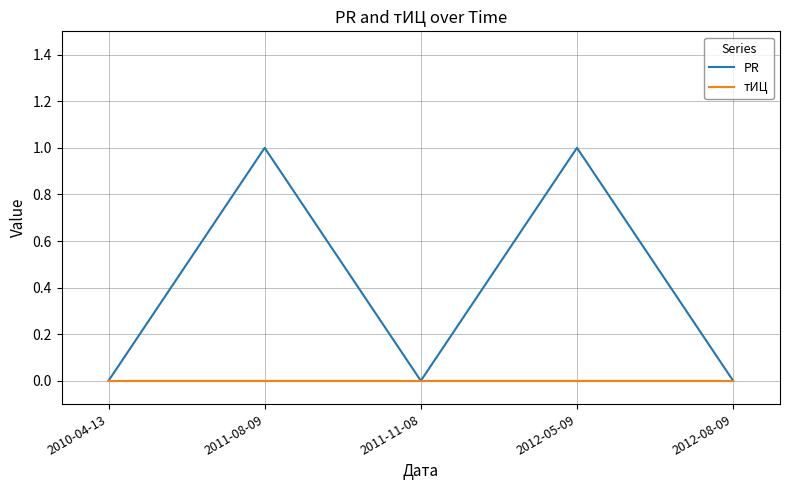

Is it true that PR equals 1 at 2012-08-09?

False